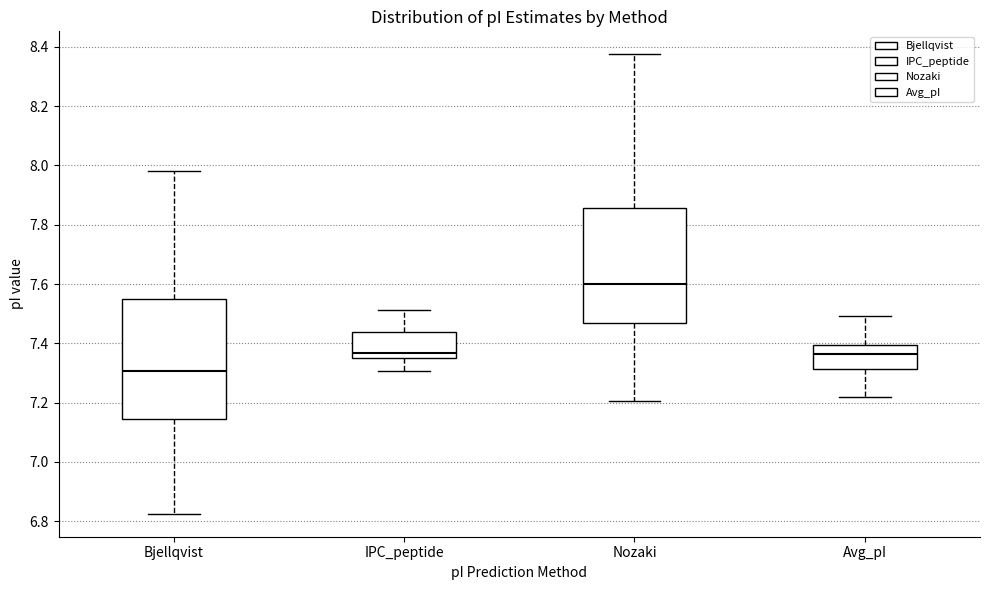

Reading left to right, read every box against the y-axis: the position of its median line, the range the box covers, and the ends of its whiskers. The values are not printed on the chart, so give them approximately, as read against the axis.

Bjellqvist: median 7.30, box 7.14 to 7.54, whiskers 6.82 to 7.98
IPC_peptide: median 7.36 (just above the box's lower edge), box 7.36 to 7.44, whiskers 7.30 to 7.52
Nozaki: median 7.60, box 7.46 to 7.86, whiskers 7.20 to 8.38
Avg_pI: median 7.36, box 7.32 to 7.40, whiskers 7.22 to 7.50